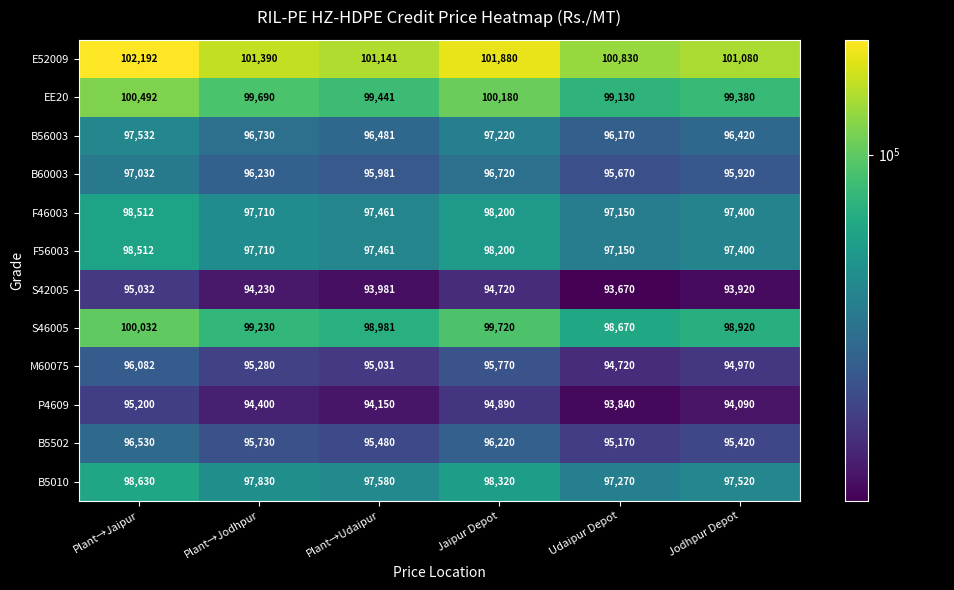

Rank the categories by M60075 value from lowest to highest.

Udaipur Depot, Jodhpur Depot, Plant→Udaipur, Plant→Jodhpur, Jaipur Depot, Plant→Jaipur